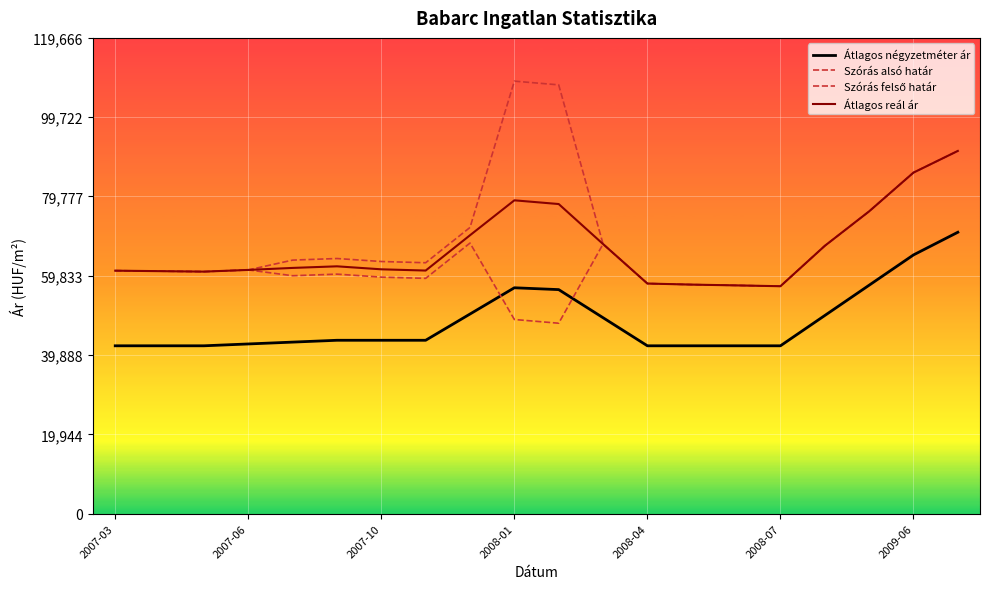

Which series has the widest spread of values?

Szórás felső határ